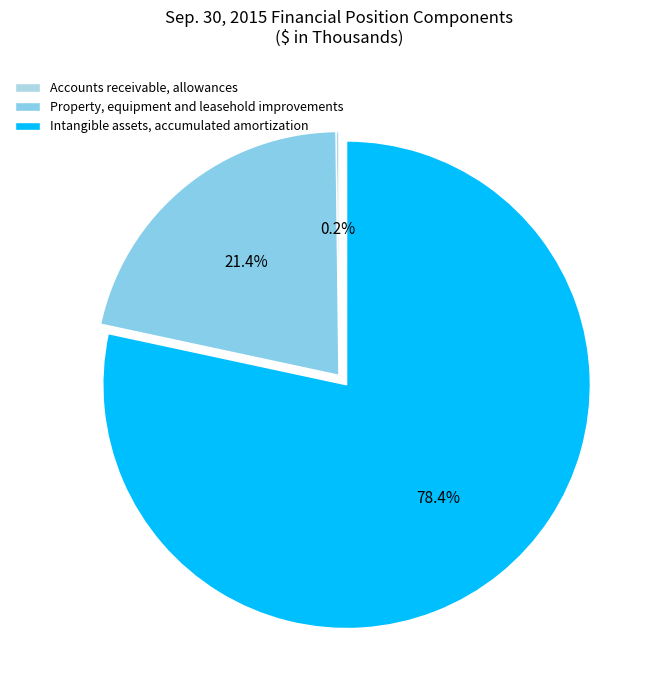

True or false: Property, equipment and leasehold improvements accounts for 28% of the total.

False